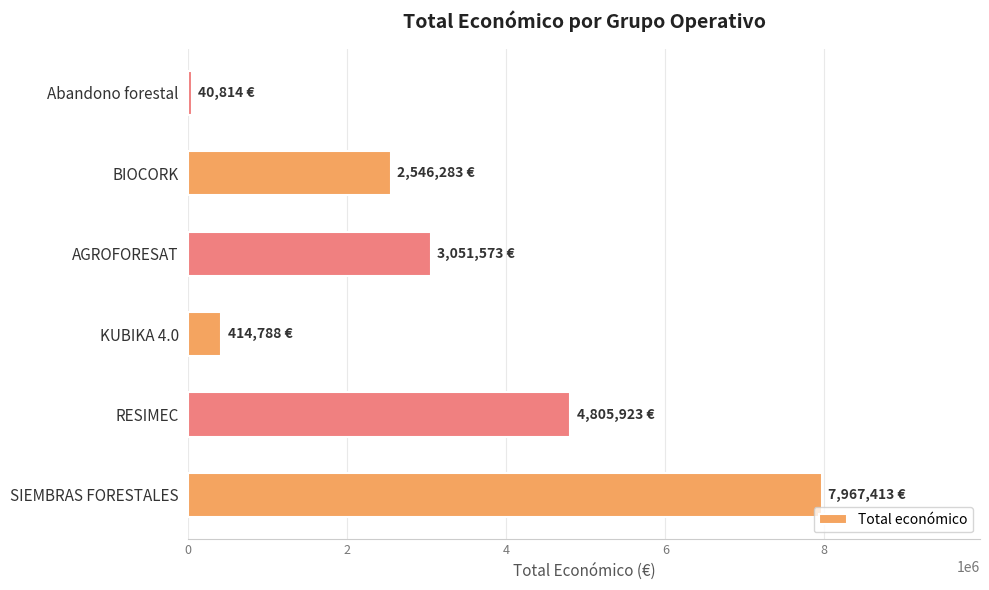

What is the difference between the maximum and minimum values?

7926599